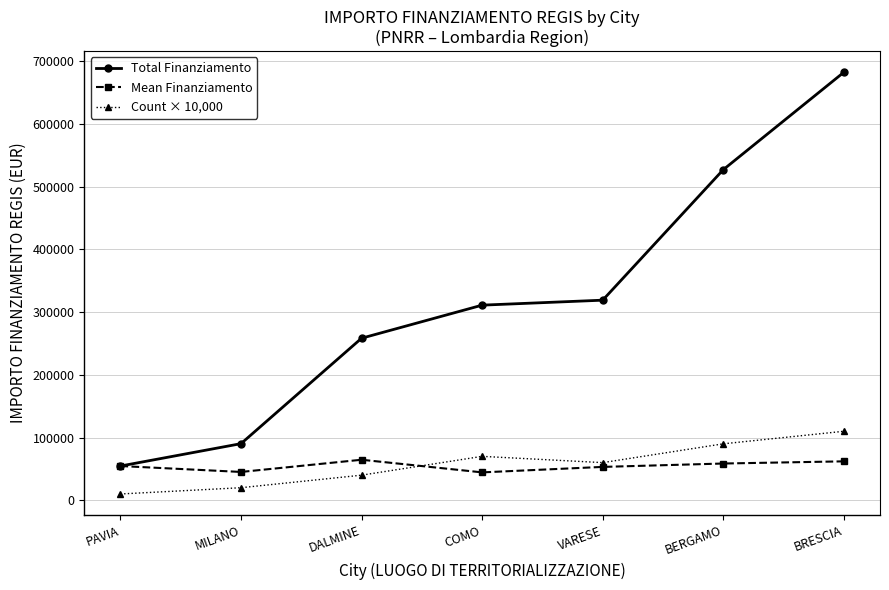

What is the maximum value shown in the chart?

682502.5